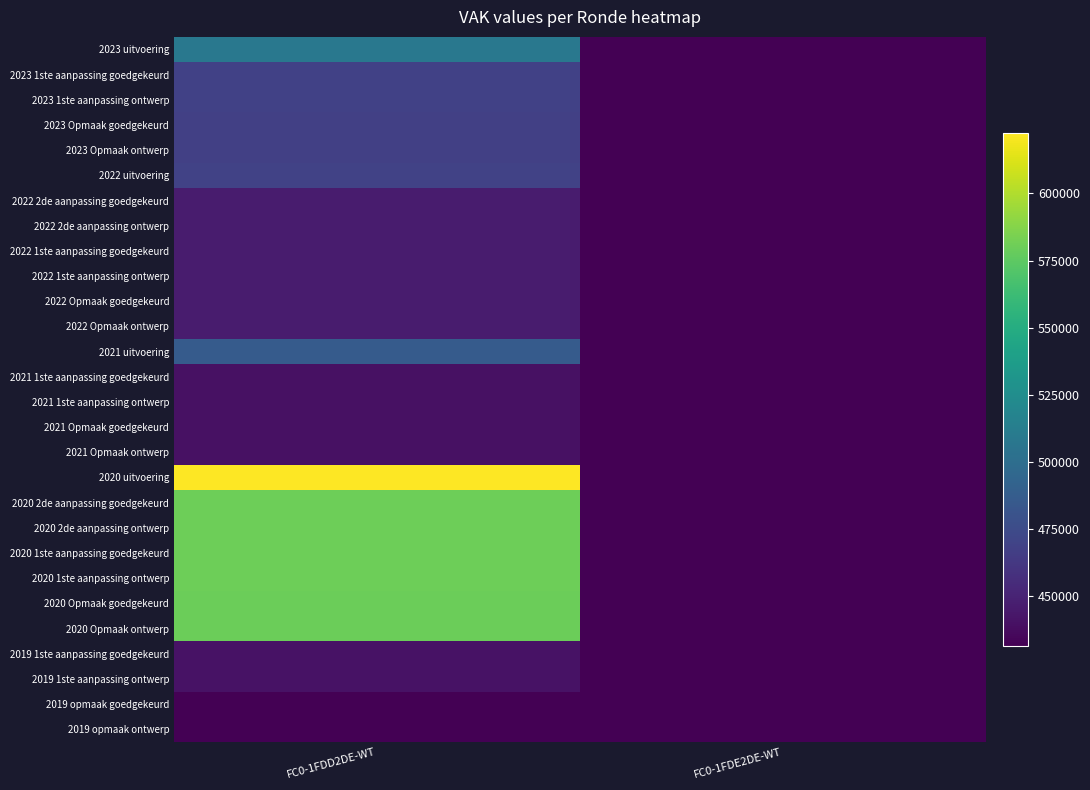

What is the greatest value displayed?

622479